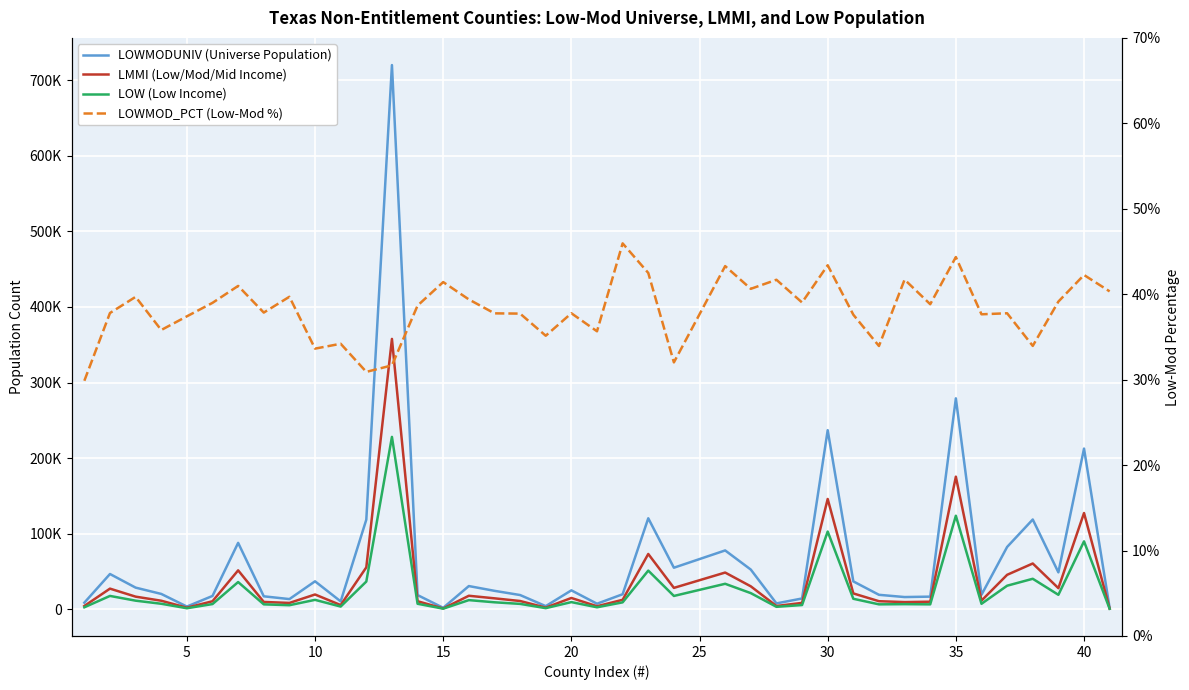

True or false: LOWMOD_PCT (Low-Mod %) has more than 1 interior local peaks.

True